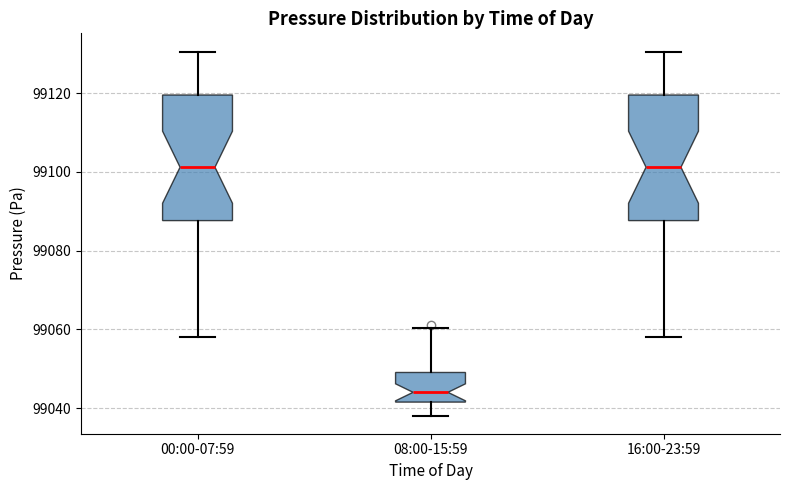

Reading left to right, read every box against the y-axis: the position of its median line, the range the box covers, and the ends of its whiskers. The values are not printed on the chart, so give them approximately, as read against the axis.

00:00-07:59: median 99102, box 99088 to 99120, whiskers 99058 to 99130
08:00-15:59: median 99044, box 99042 to 99050, whiskers 99038 to 99060
16:00-23:59: median 99102, box 99088 to 99120, whiskers 99058 to 99130